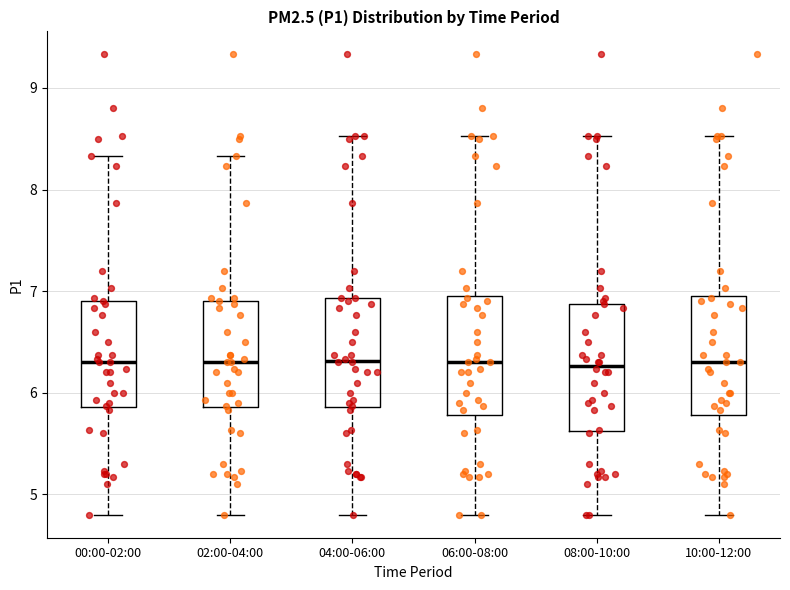

Reading left to right, read every box against the y-axis: the position of its median line, the range the box covers, and the ends of its whiskers. The values are not printed on the chart, so give them approximately, as read against the axis.

00:00-02:00: median 6.3, box 5.9 to 6.9, whiskers 4.8 to 8.3
02:00-04:00: median 6.3, box 5.9 to 6.9, whiskers 4.8 to 8.3
04:00-06:00: median 6.3, box 5.9 to 6.9, whiskers 4.8 to 8.5
06:00-08:00: median 6.3, box 5.8 to 7.0, whiskers 4.8 to 8.5
08:00-10:00: median 6.3, box 5.6 to 6.9, whiskers 4.8 to 8.5
10:00-12:00: median 6.3, box 5.8 to 7.0, whiskers 4.8 to 8.5